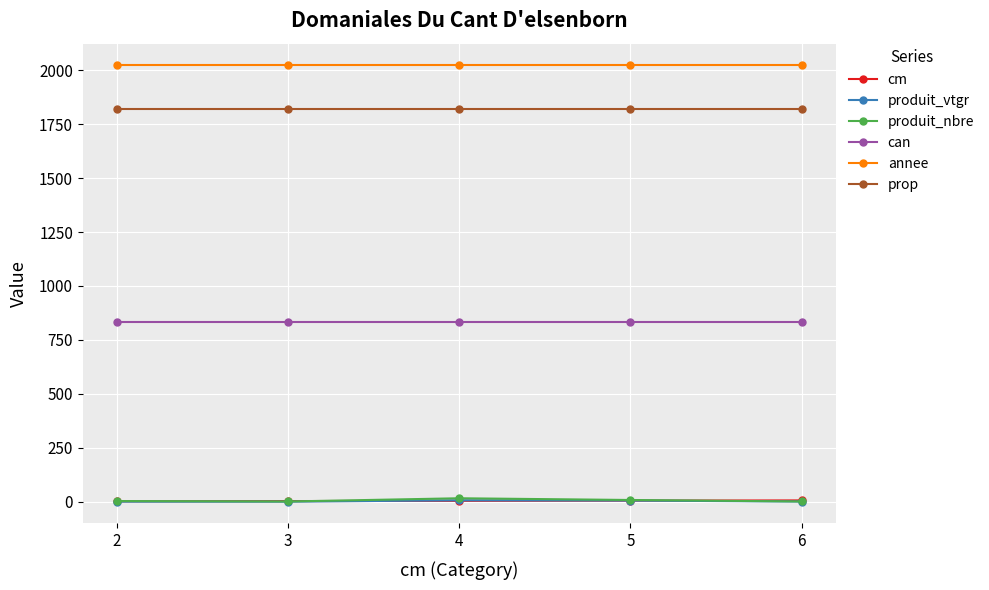

Is the value of prop at 3 greater than the value of produit_nbre at 3?

Yes